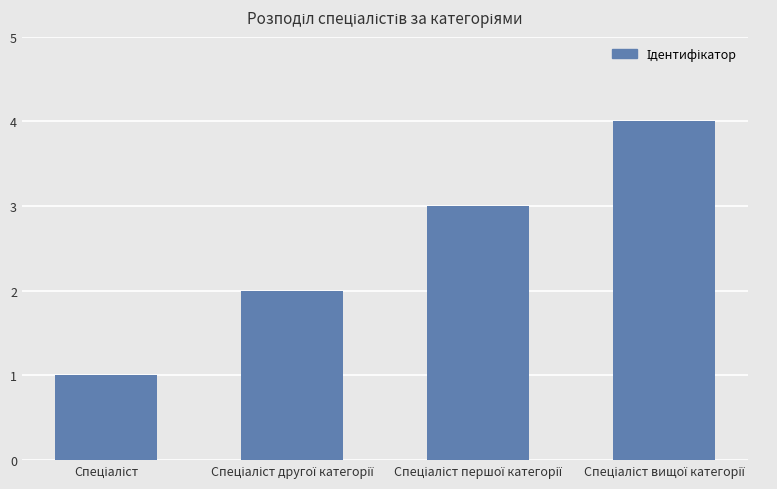

Reading right to left, list all the values displayed in this chart.

4	3	2	1